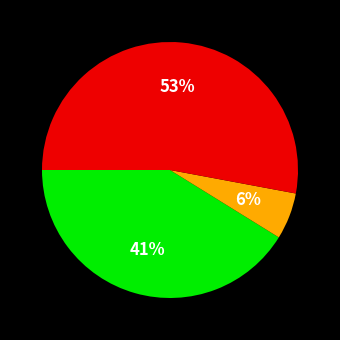

To the nearest percent, what is the difference between the largest and smallest slice percentages?

47%